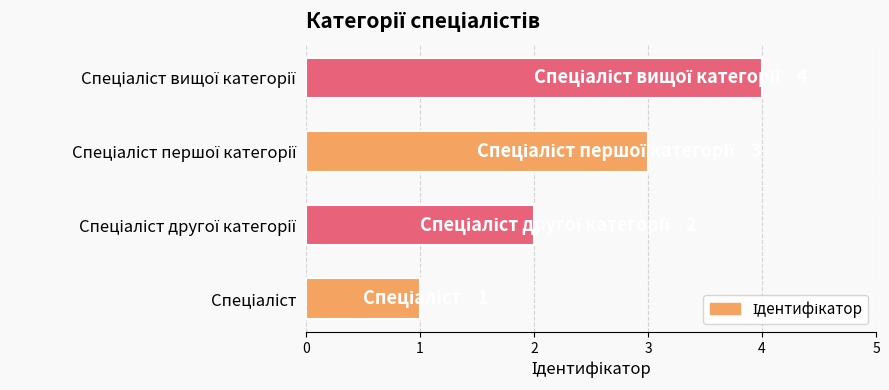

What is the difference between the maximum and minimum values?

3